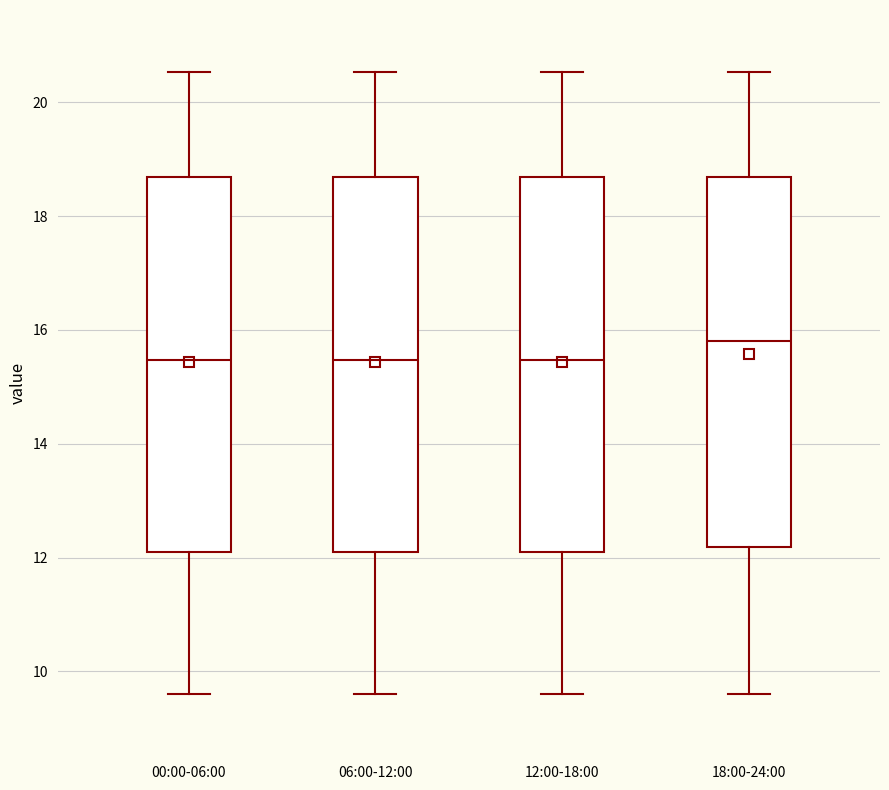

Which box has the highest median line?

18:00-24:00